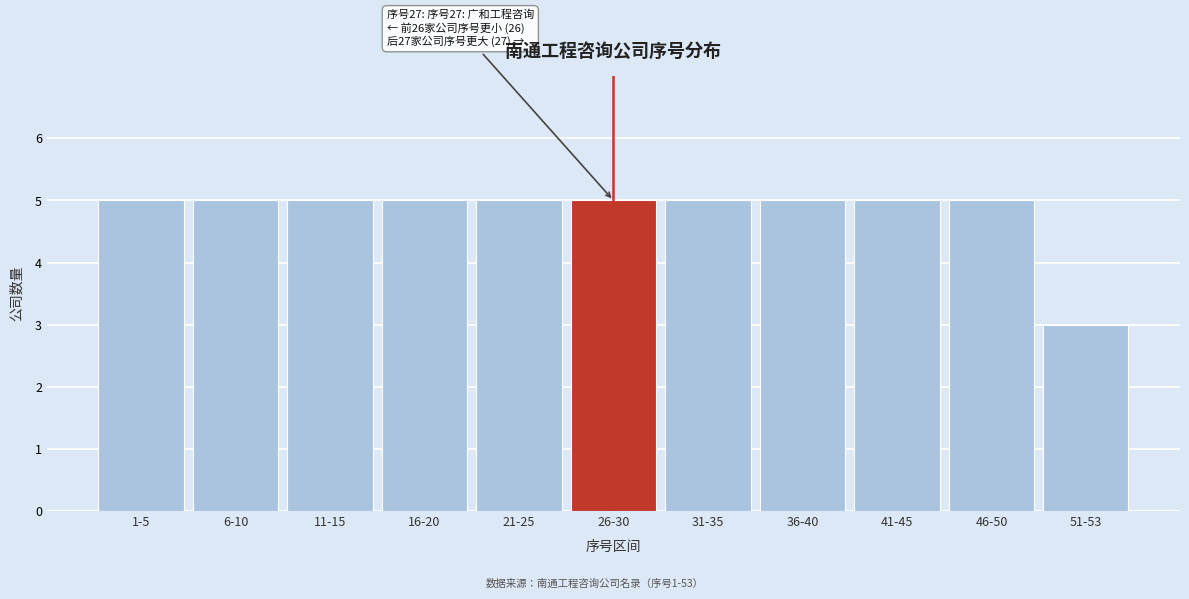

Reading left to right, list all the values displayed in this chart.

5	5	5	5	5	5	5	5	5	5	3